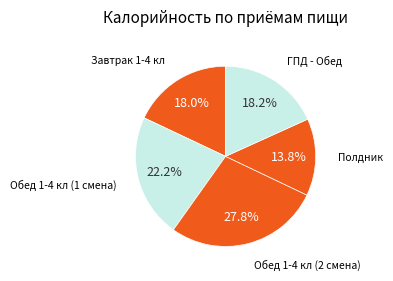

How many slices are in this pie chart?

5